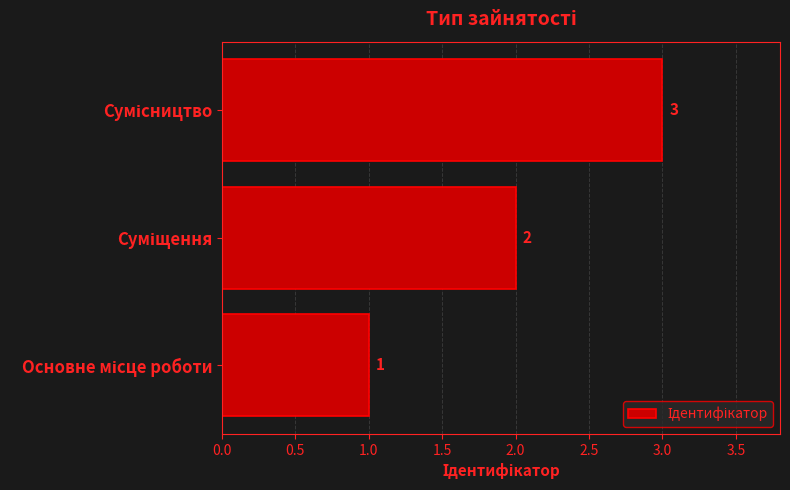

What is the sum of all values?

6